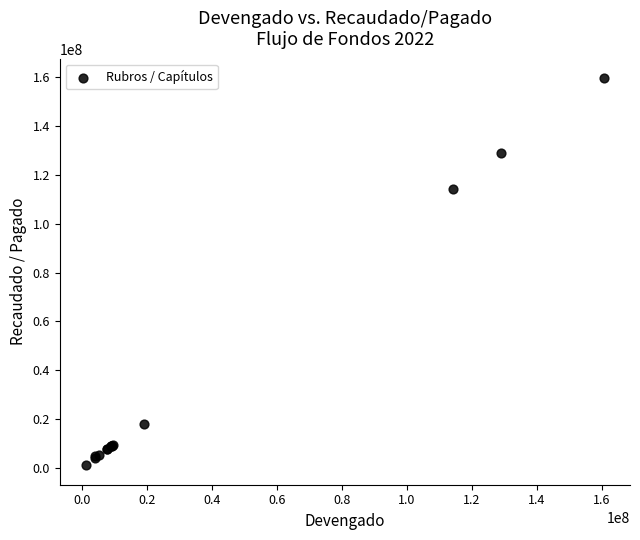

What Y value in the scatter plot is closest to 80340744?

114162165.1